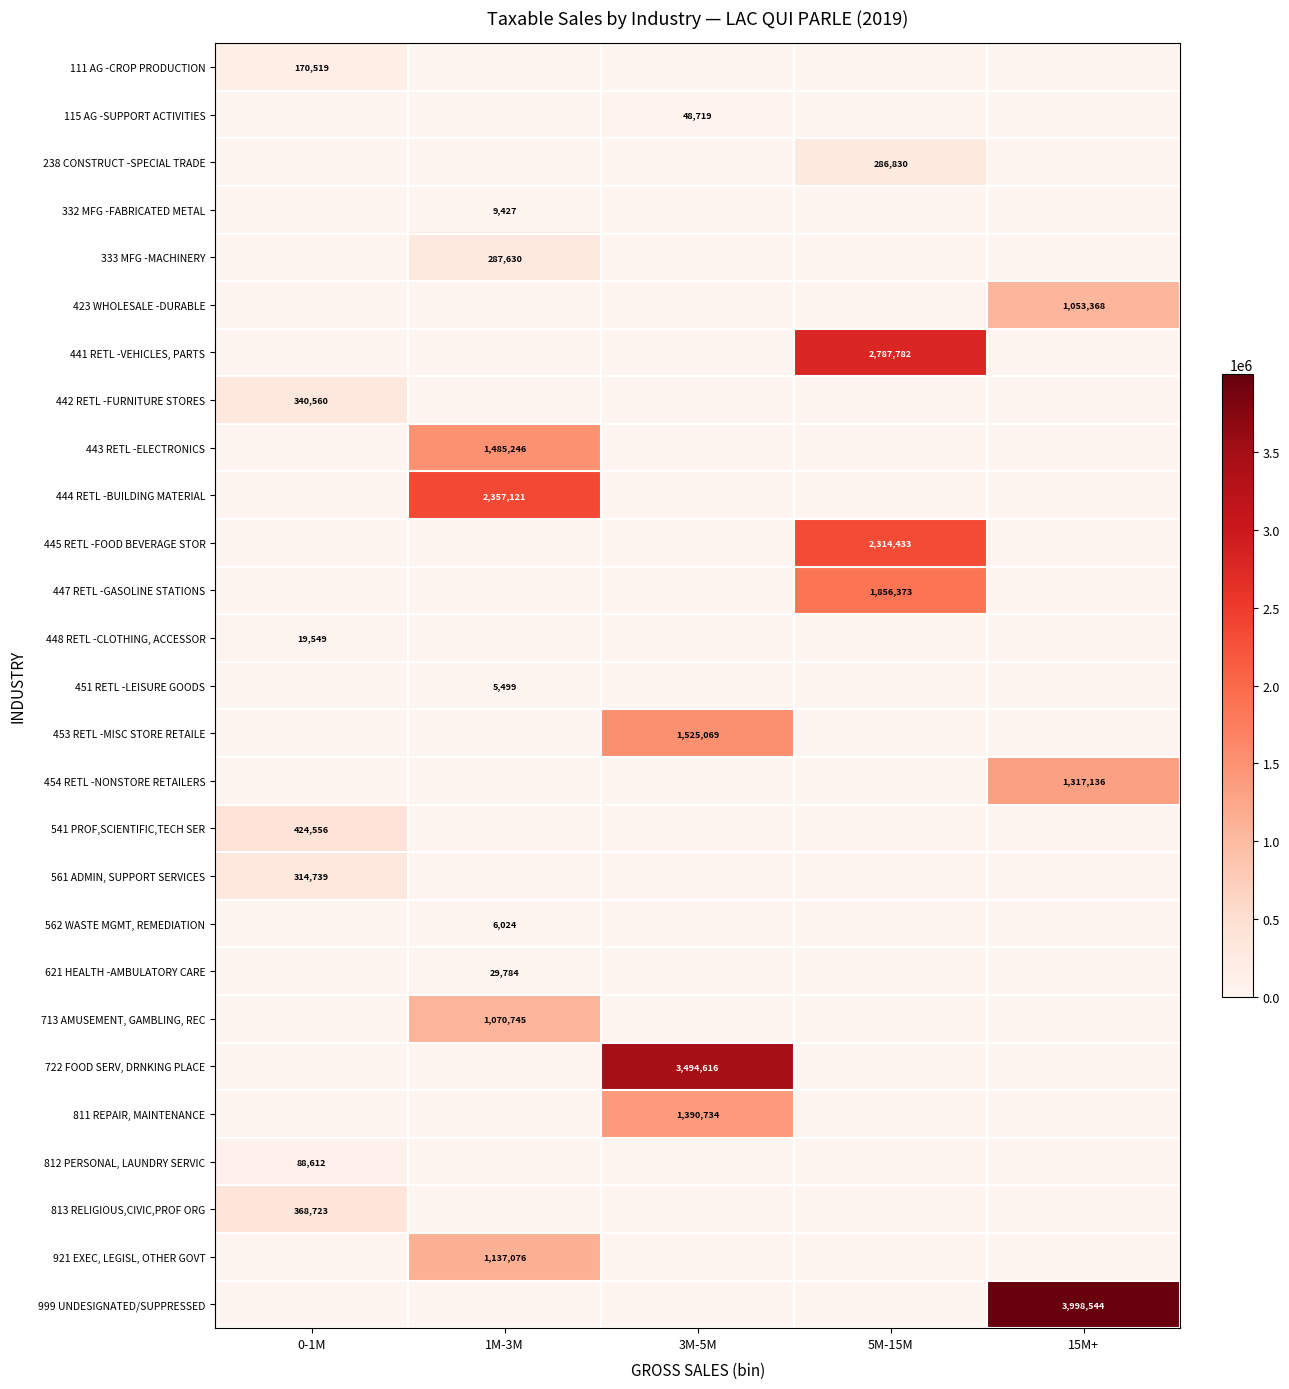

Is it true that 448 RETL -CLOTHING, ACCESSOR equals 10130 at 0-1M?

False